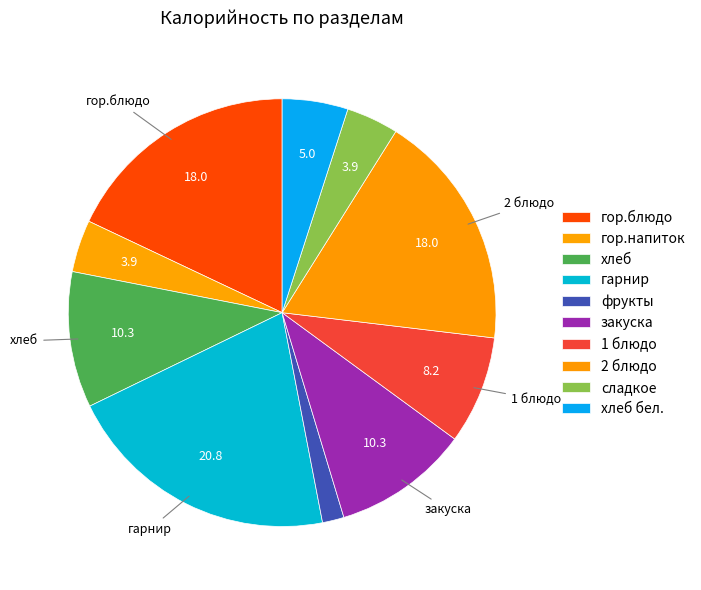

Which slice is the largest?

гарнир